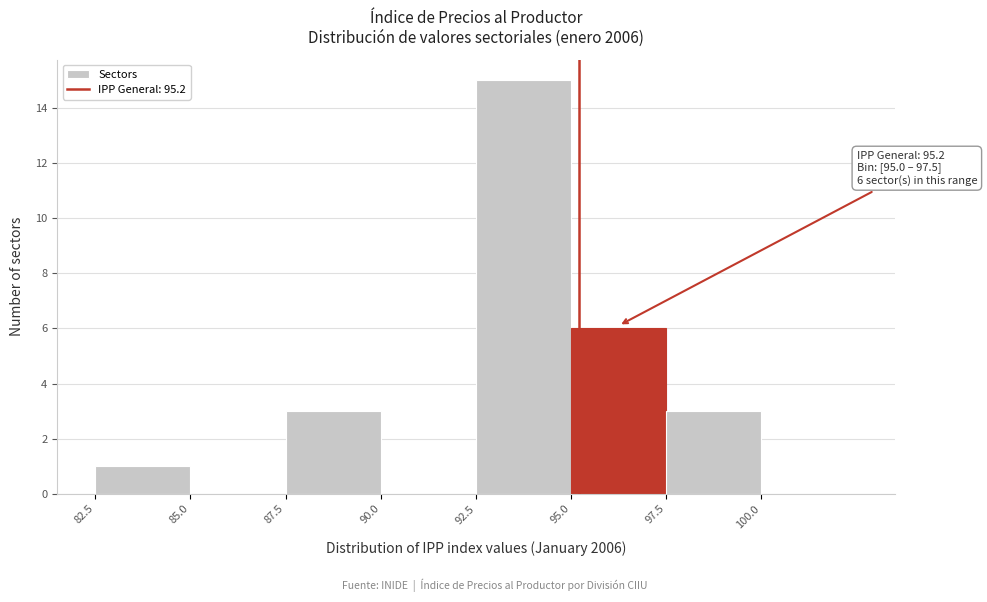

Over which range of the x-axis is the bar tallest?

92.5 to 95.0